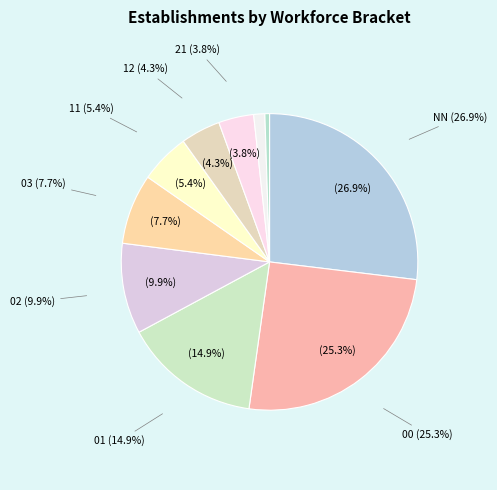

Is there any slice that represents more than half of the pie?

No